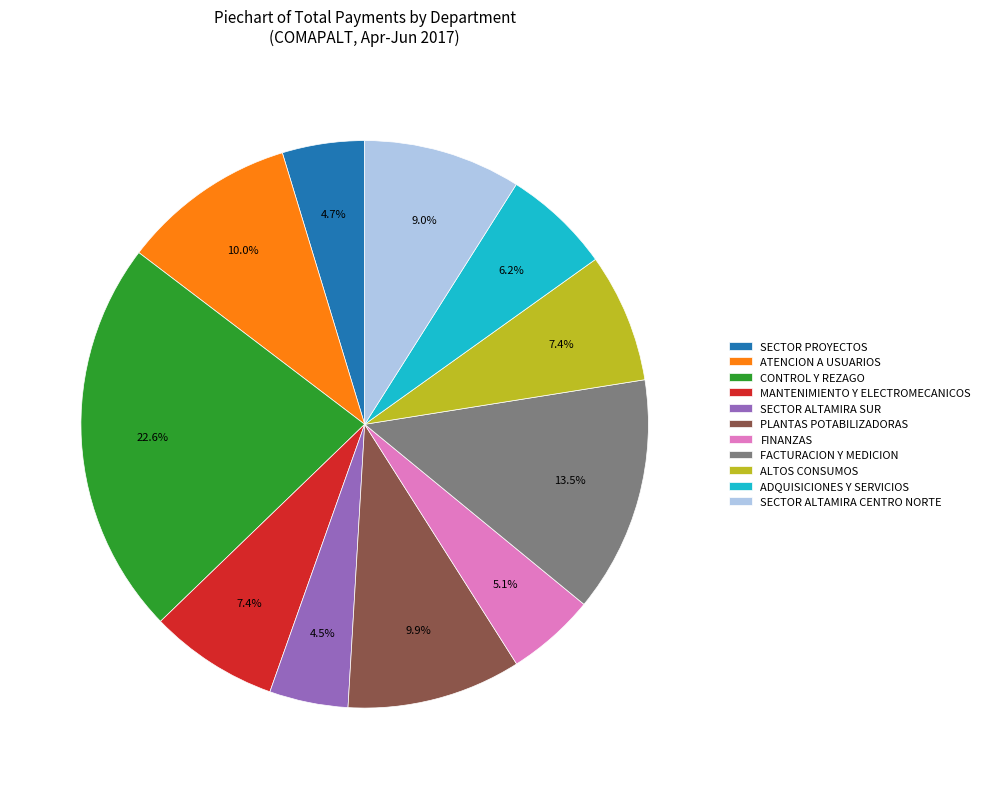

To the nearest percent, what portion does PLANTAS POTABILIZADORAS represent?

10%